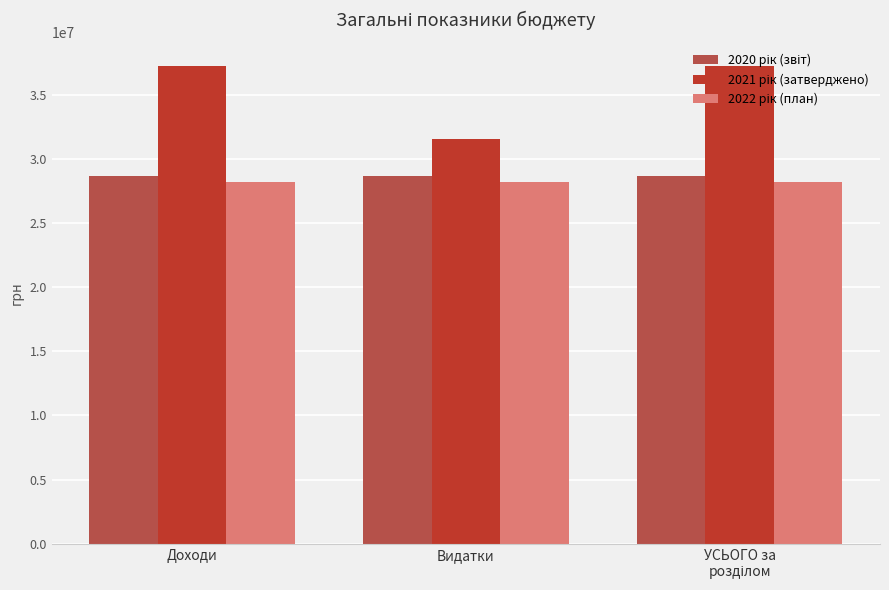

What is the label of the 1st bar from the left?

Доходи